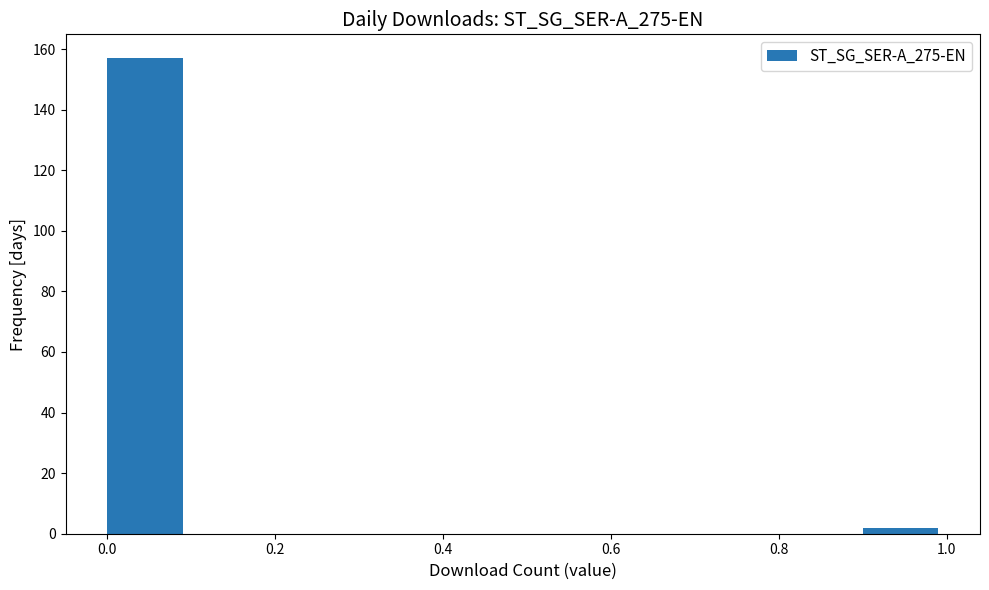

Which range on the x-axis has the tallest bar?

0.0 to 0.1